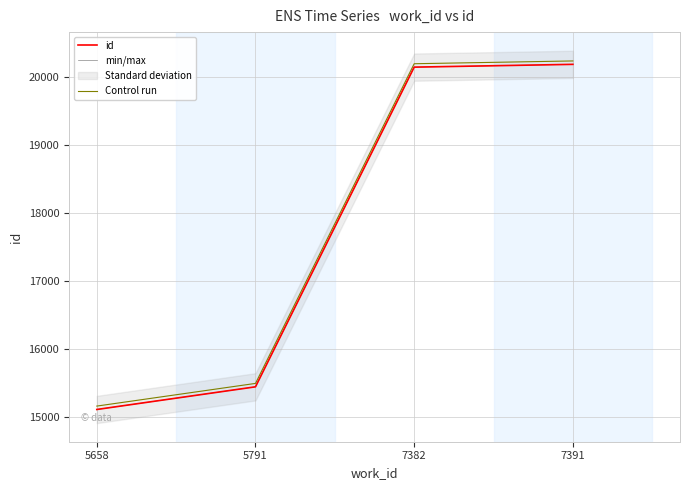

What is the spread (max minus min) of values at 7382?

50